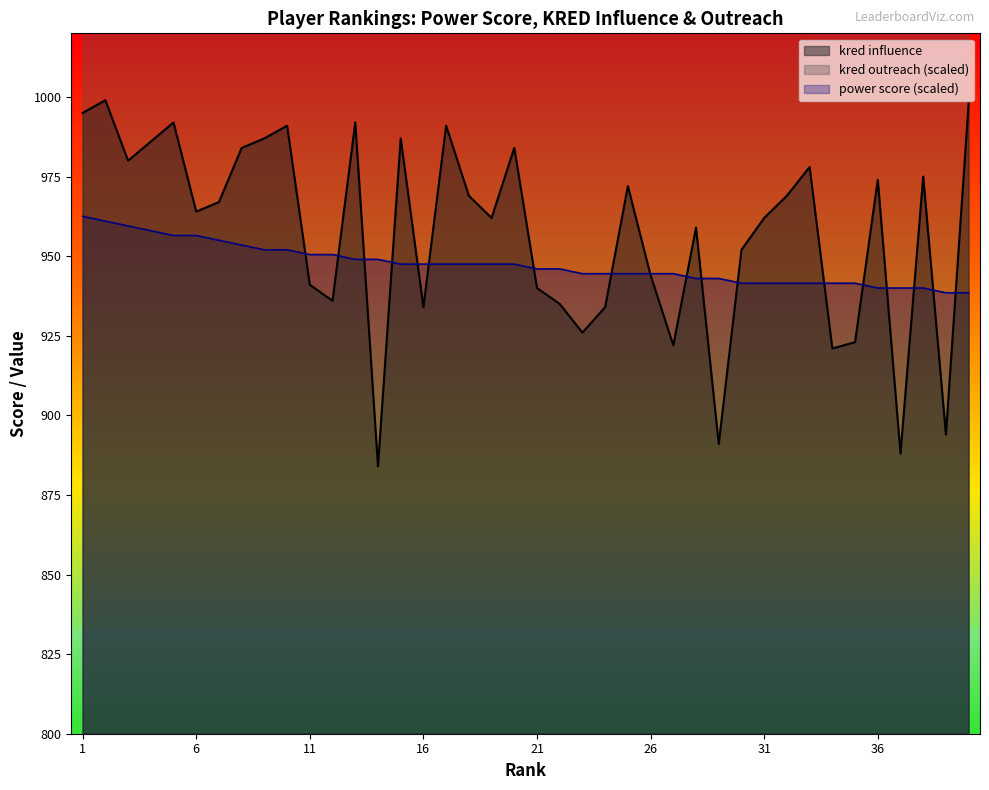

The value of kred outreach at 30 is 926.6. True or false?

False